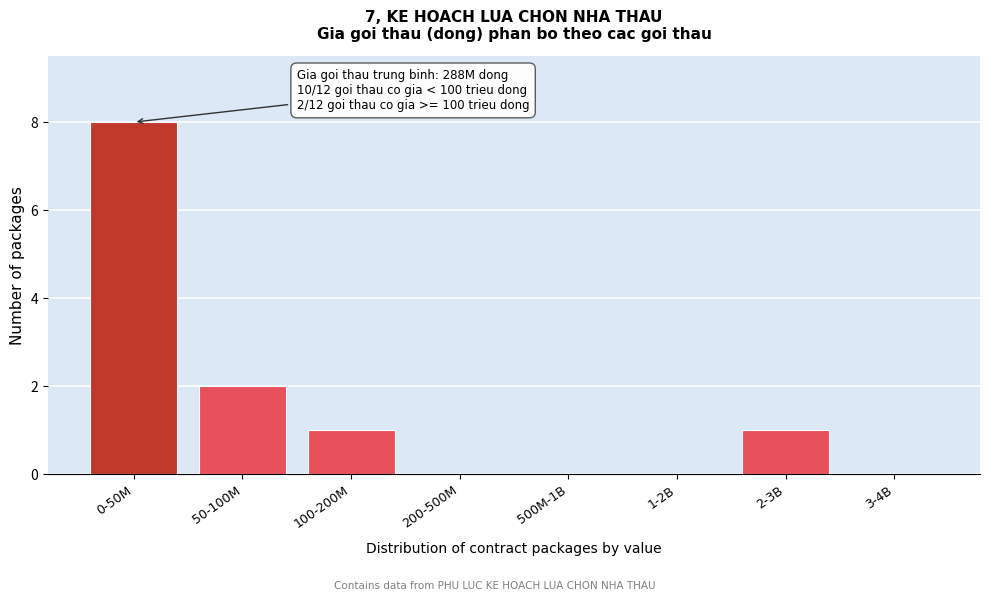

Reading right to left, transcribe all the data shown in this chart.

3-4B=0	2-3B=1	1-2B=0	500M-1B=0	200-500M=0	100-200M=1	50-100M=2	0-50M=8